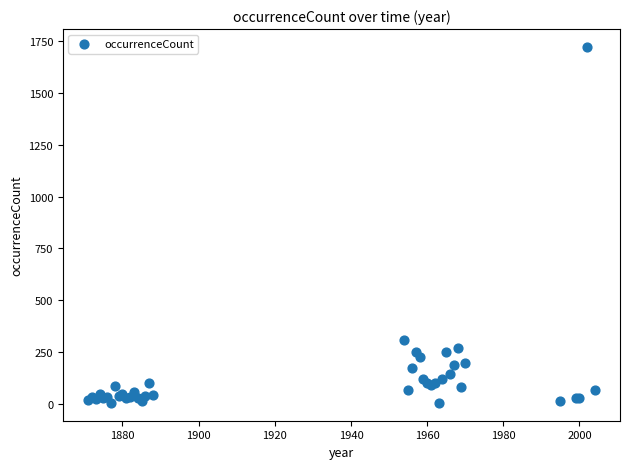

What Y value in the scatter plot is closest to 863?

310